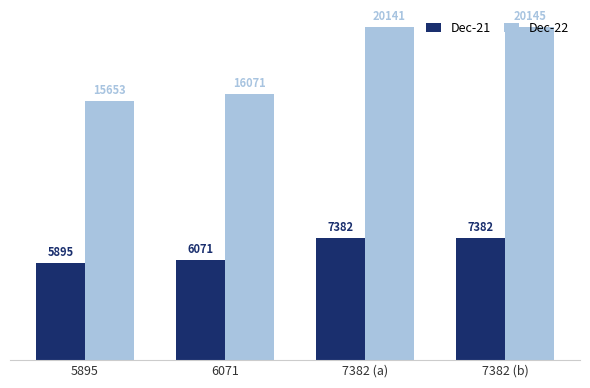

What is the difference between the maximum and minimum values in the Dec-22 series?

4492